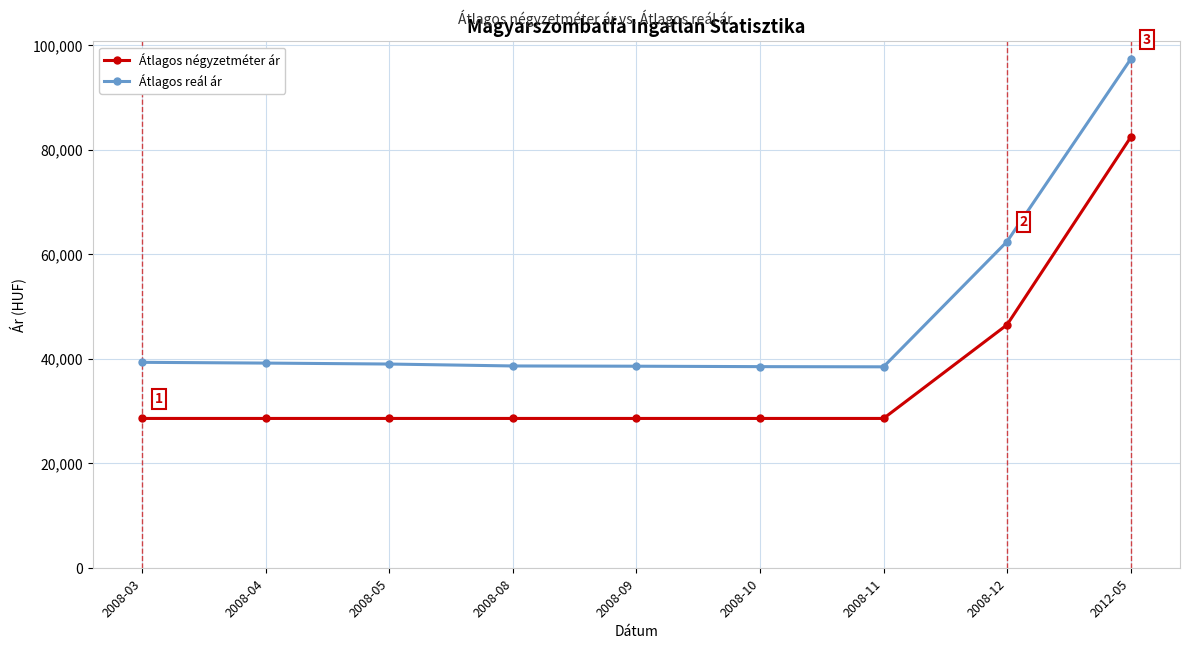

What is the label of the 9th point from the left?

2012-05